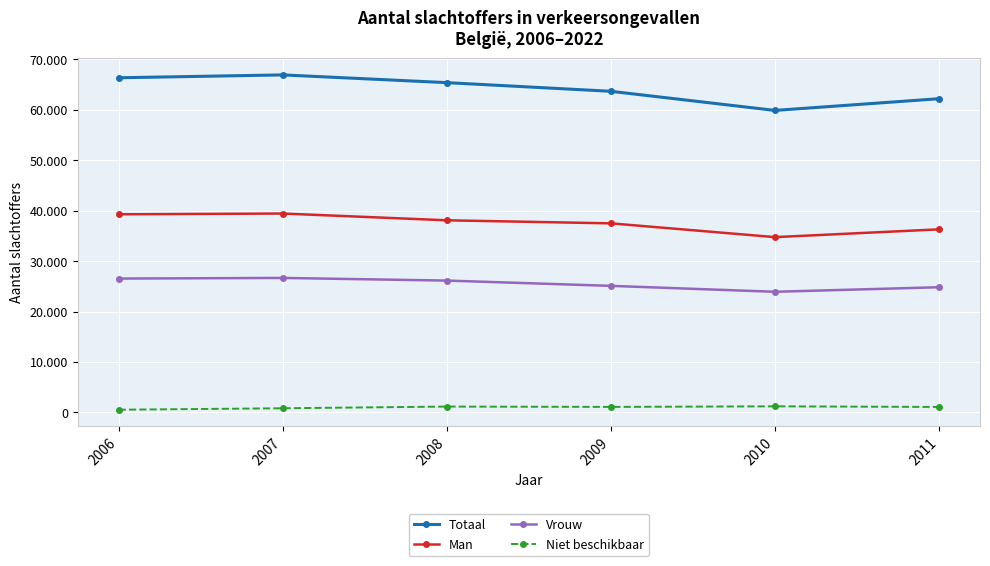

What are all the series names shown in the legend?

Totaal, Man, Vrouw, Niet beschikbaar